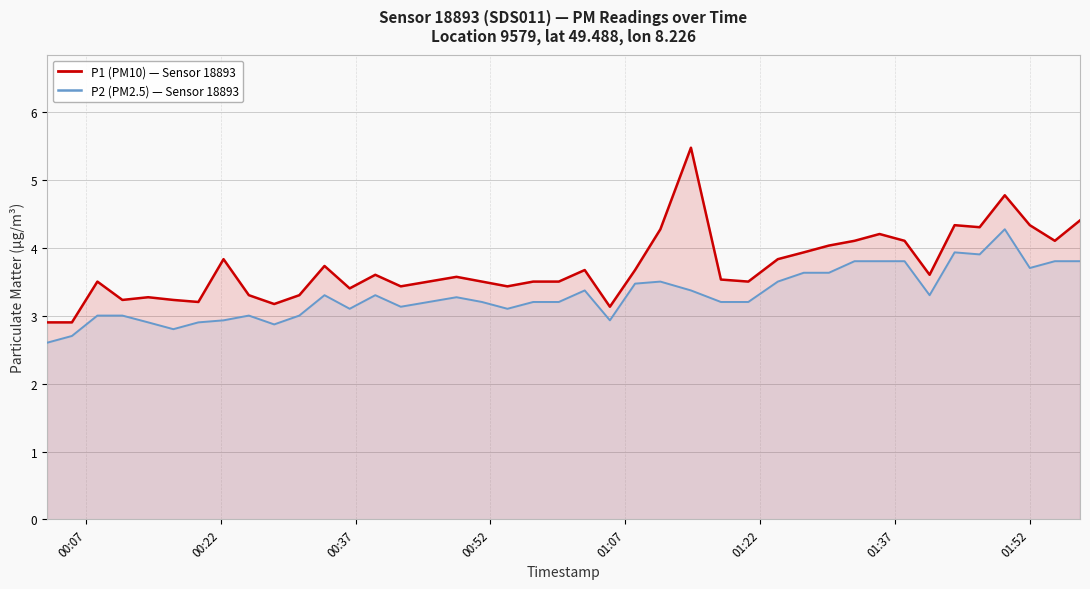

How many interior local valleys does the P2 (PM2.5) series have?

9